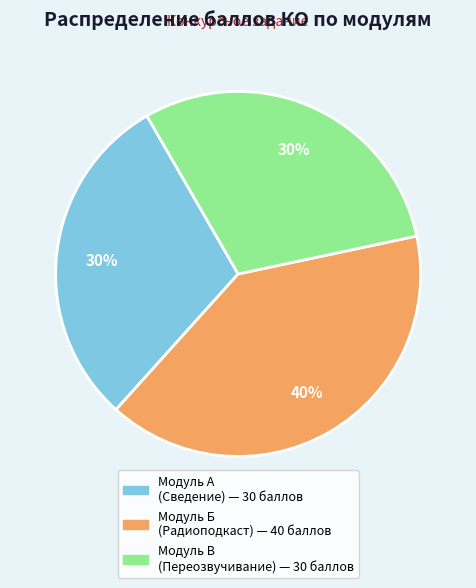

To the nearest percent, what is the difference between the largest and smallest slice percentages?

10%